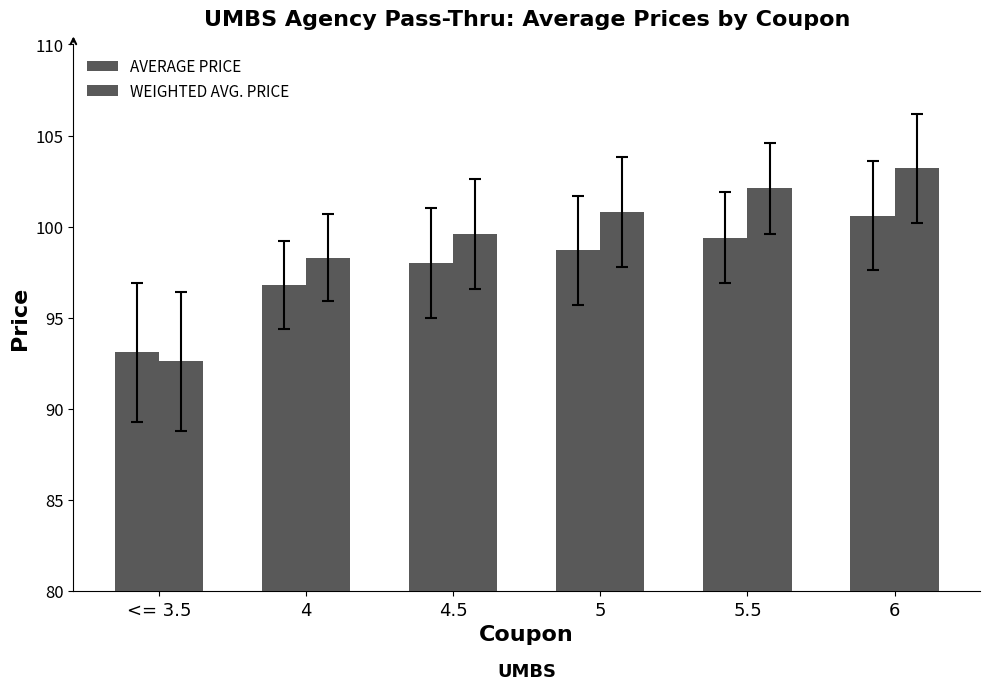

What is the sum of the WEIGHTED AVG. PRICE values at 4 and 5?

199.1